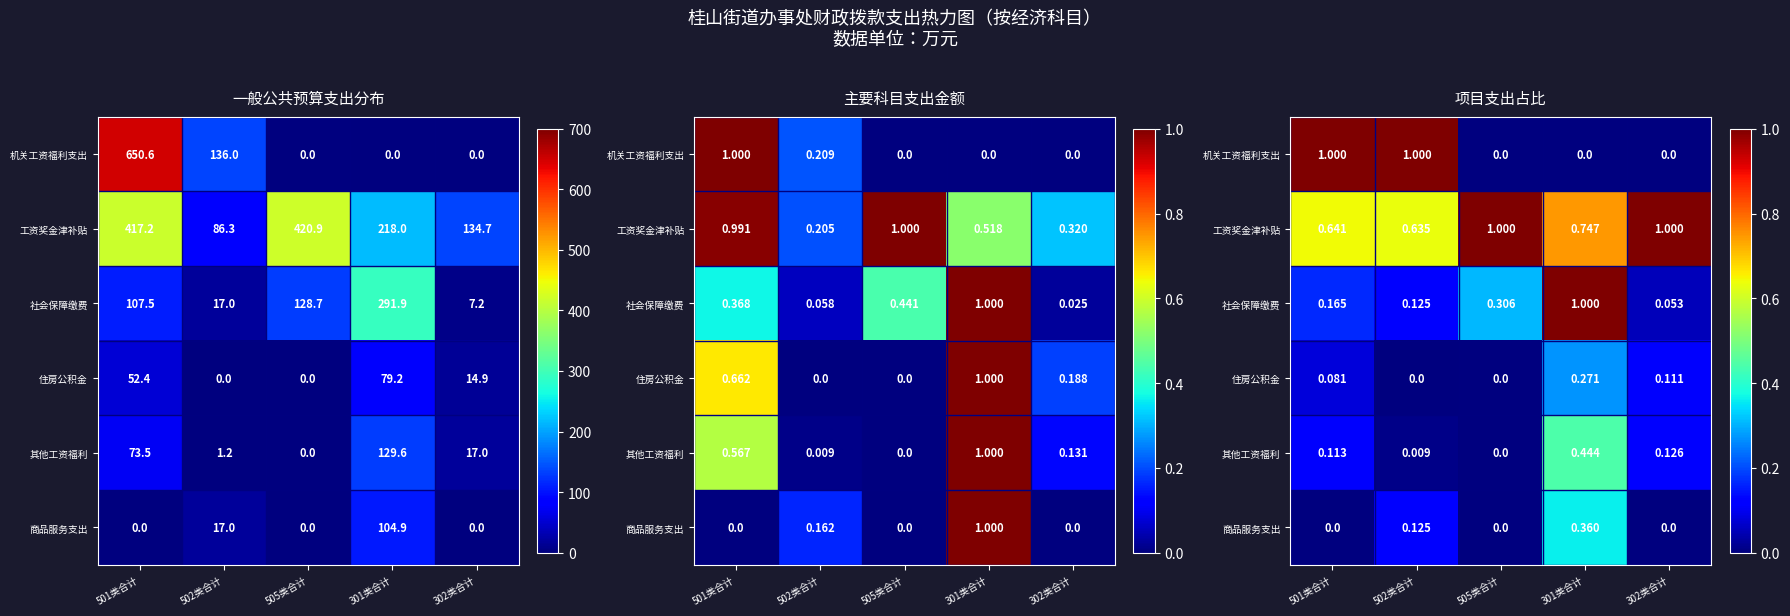

At 502类合计, list the series in order from largest to smallest.

机关工资福利支出, 工资奖金津补贴, 社会保障缴费, 商品服务支出, 其他工资福利, 住房公积金